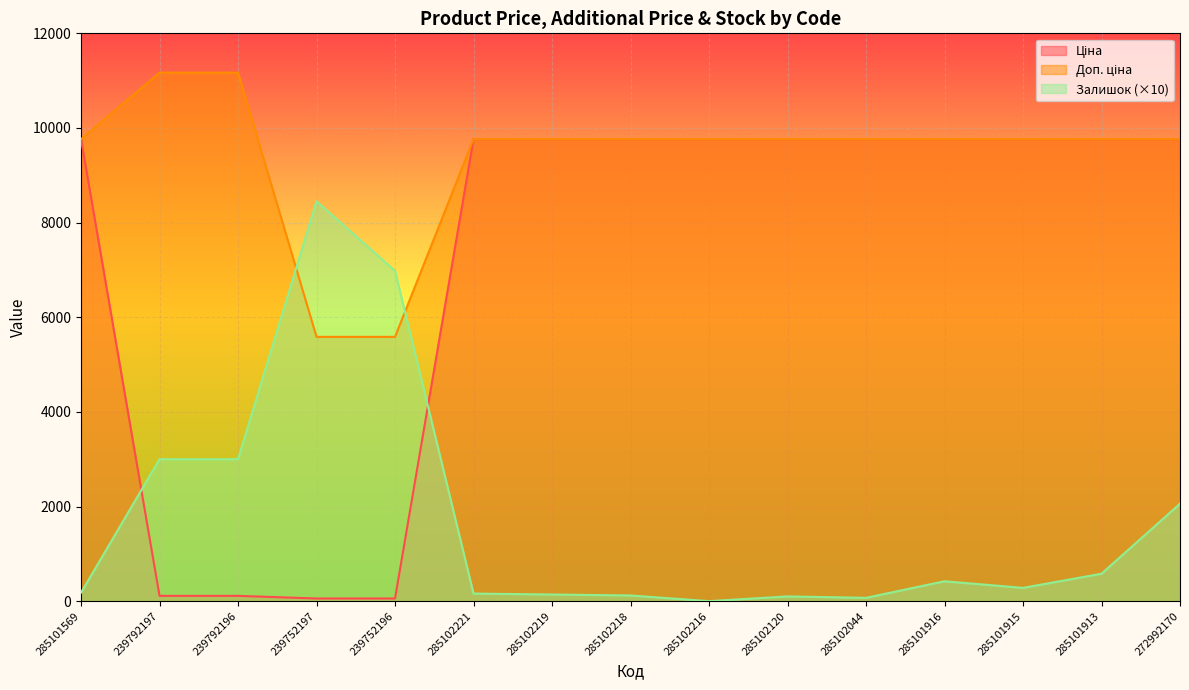

Where is Залишок nearest to the value 4225?

239792197